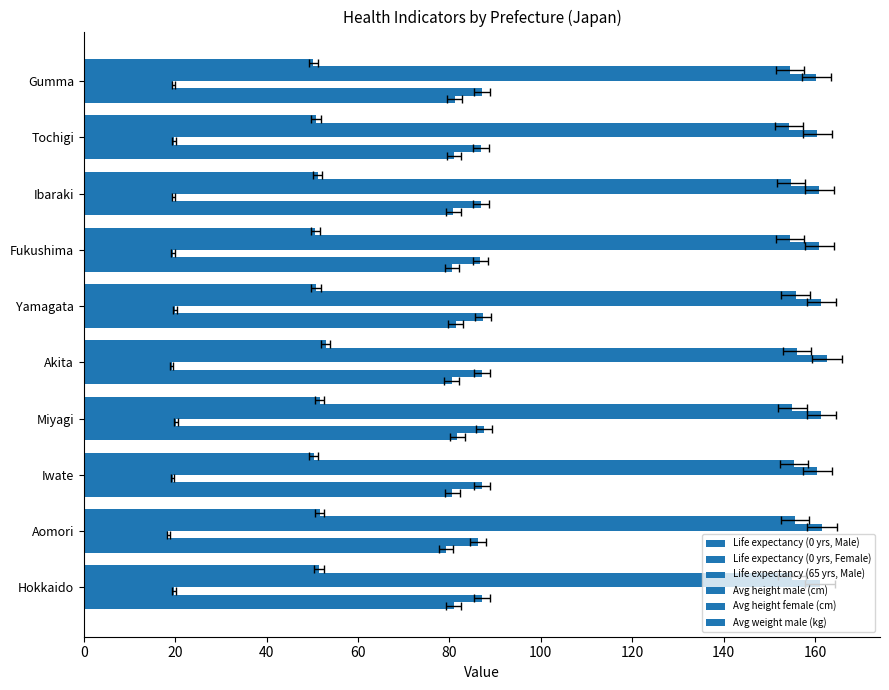

What is the difference between the maximum and minimum values in the Life expectancy (0 yrs, Male) series?

2.4